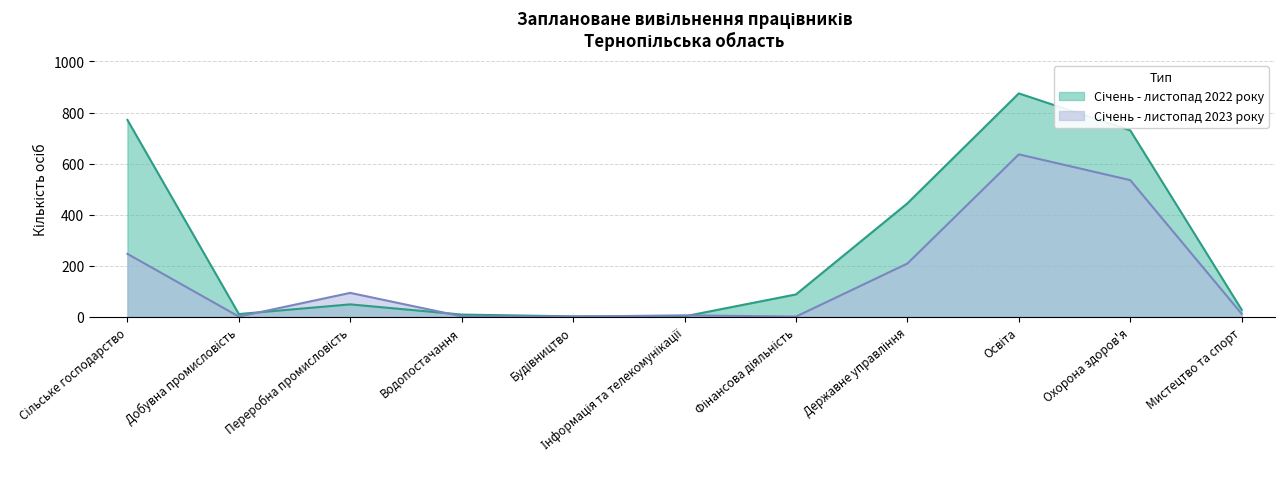

Which series has the largest range (max minus min)?

Січень - листопад 2022 року